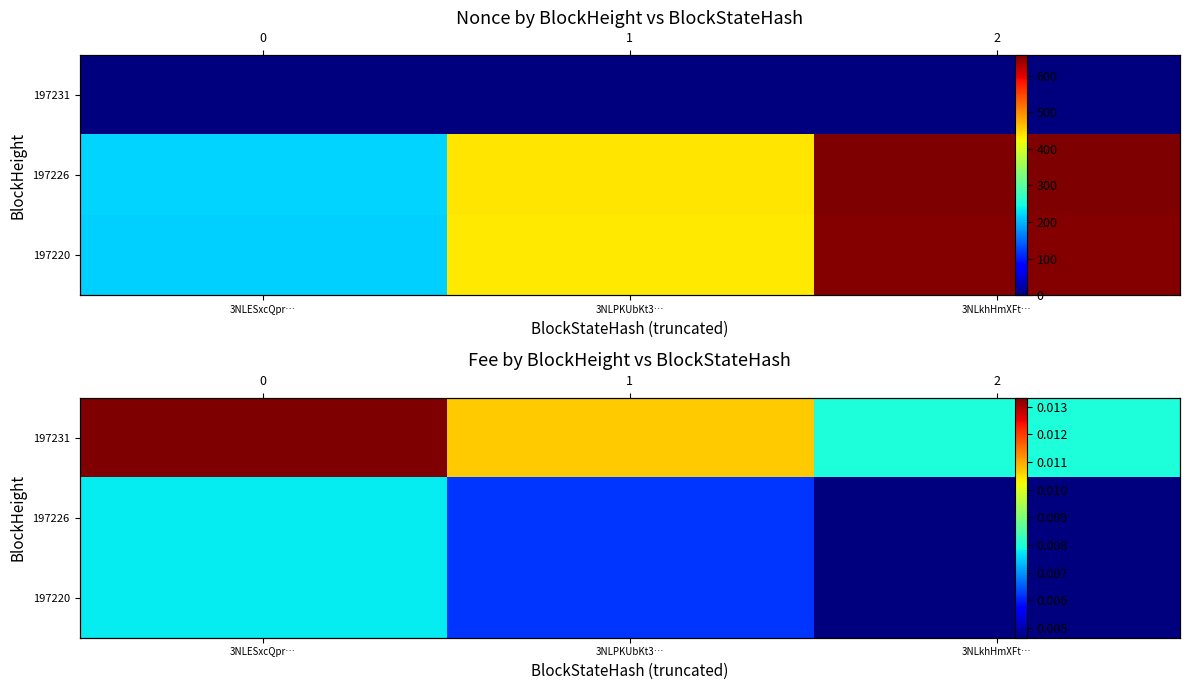

The 197226 series shows 0.0 at 3NLkhHmXFt…. True or false?

False